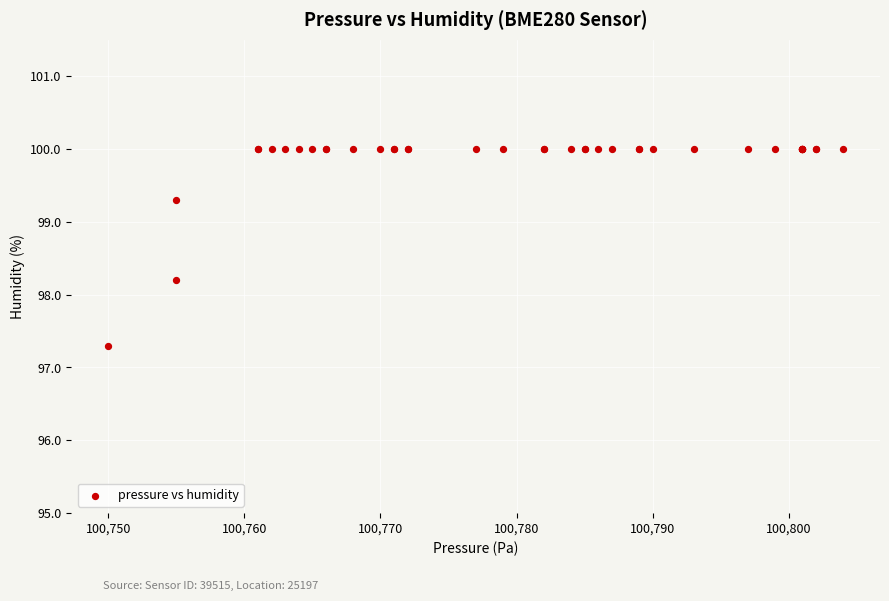

What Y value in the scatter plot is closest to 98?

98.2